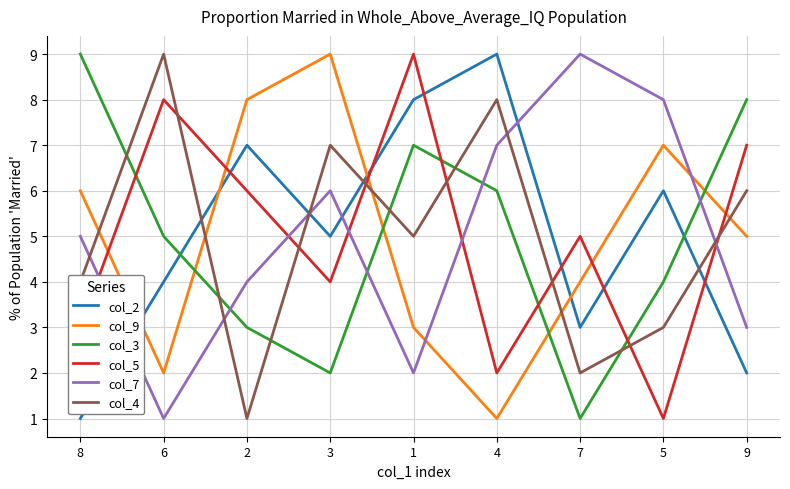

How many interior local valleys does the col_2 series have?

2